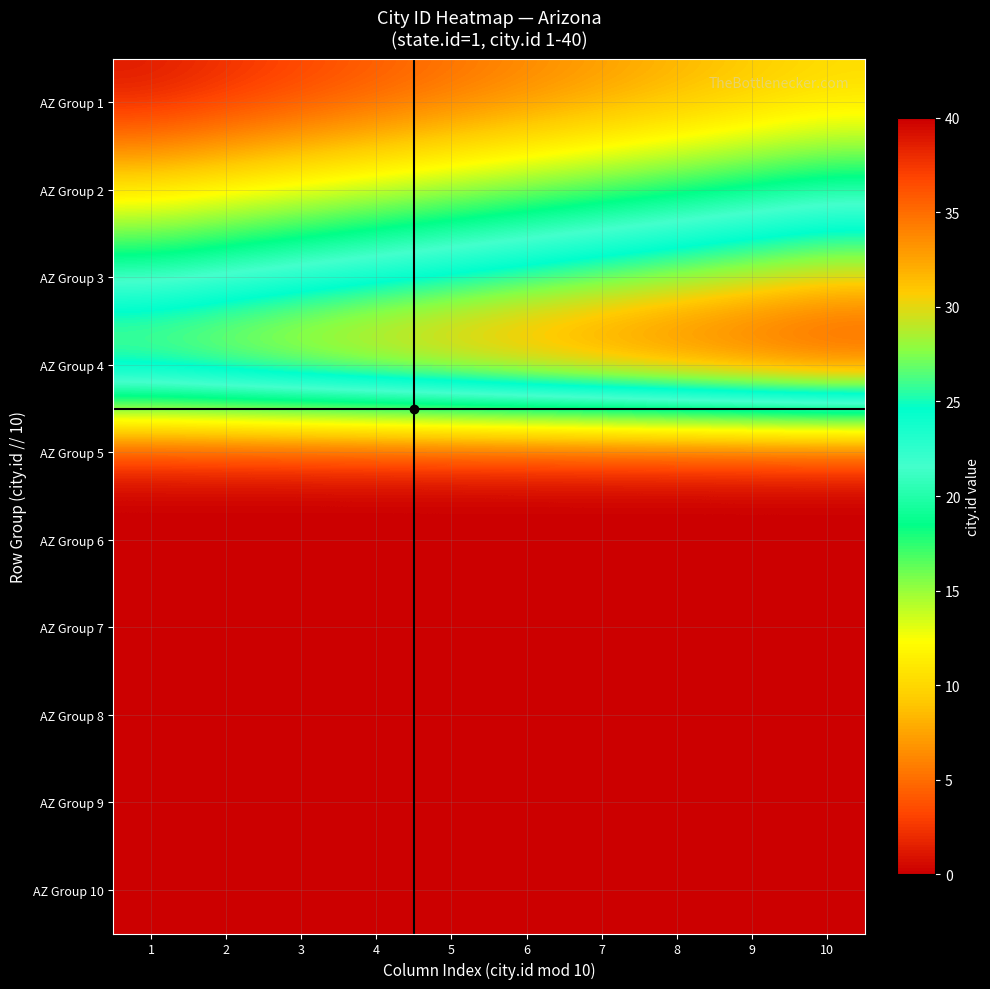

At which category is the sum across all series the highest?

10